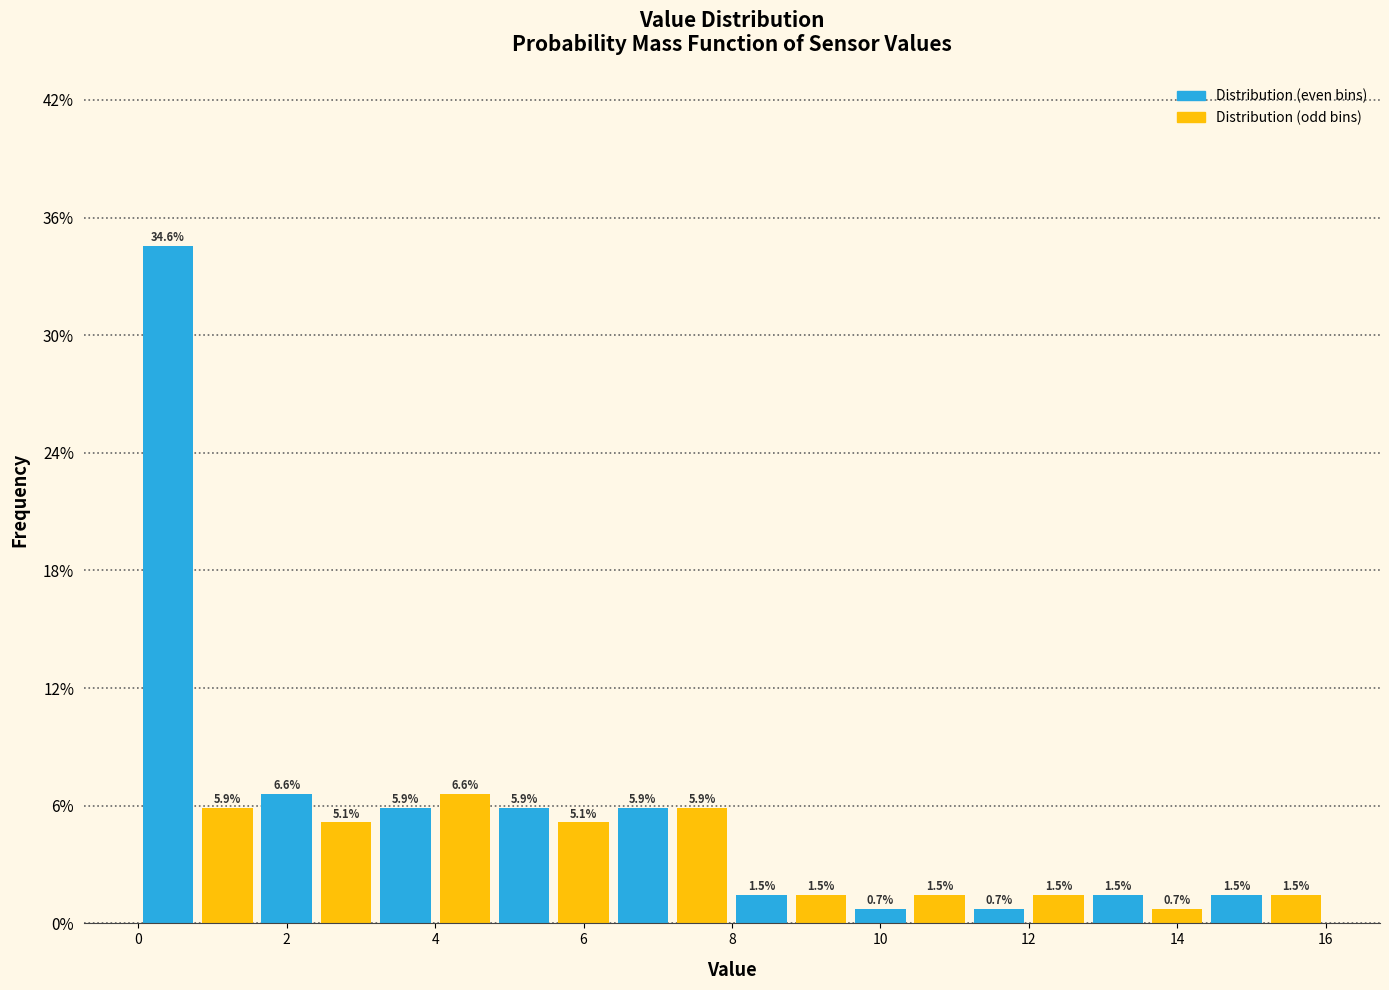

How tall is the bar that spans 12.8 to 13.6 on the x-axis?

1.5